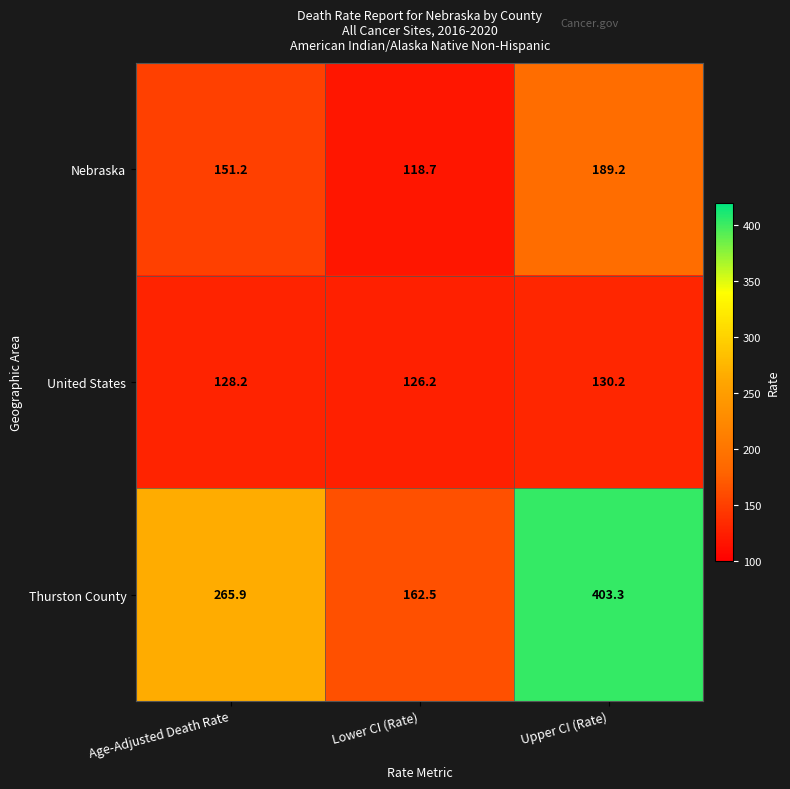

What is the total value across all series at Upper CI (Rate)?

722.7